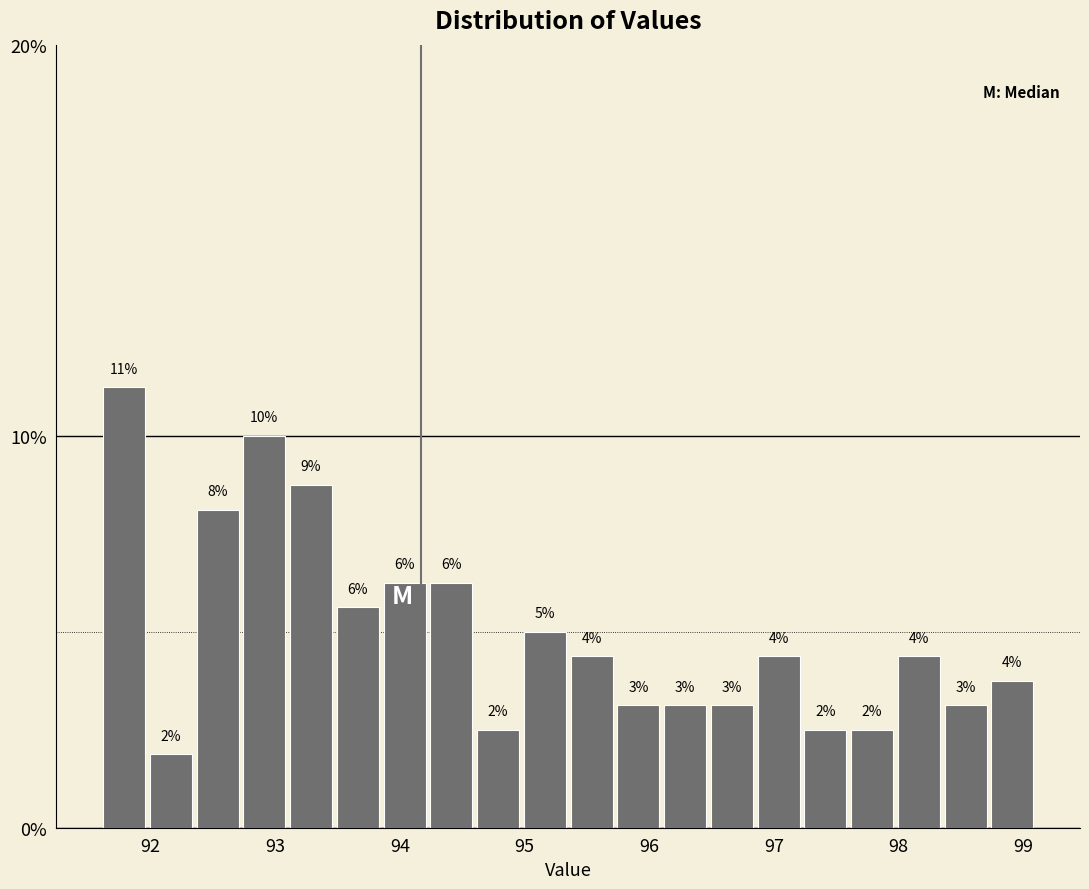

Around what value on the x-axis is the tallest bar? Give the approximate position of its centre, as read against the axis.

91.8